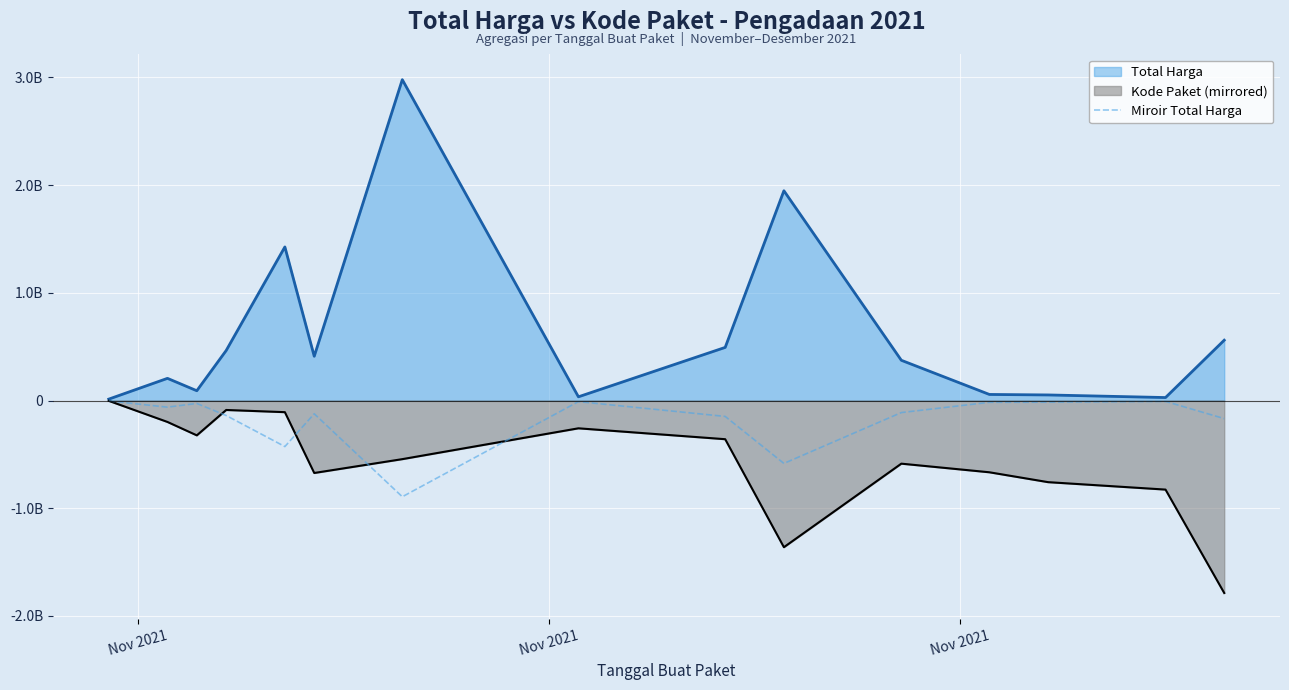

Reading right to left, extract all data points from this chart.

-167991300.0	-8223600.0	-15480300.0	-16845840.0	-112021200.0	-584198160.0	-147900000.0	-10287600.0	-893649972.0	-123229740.0	-427760370.0	-139200630.0	-27201622.5	-61701981.0	-3836250.0